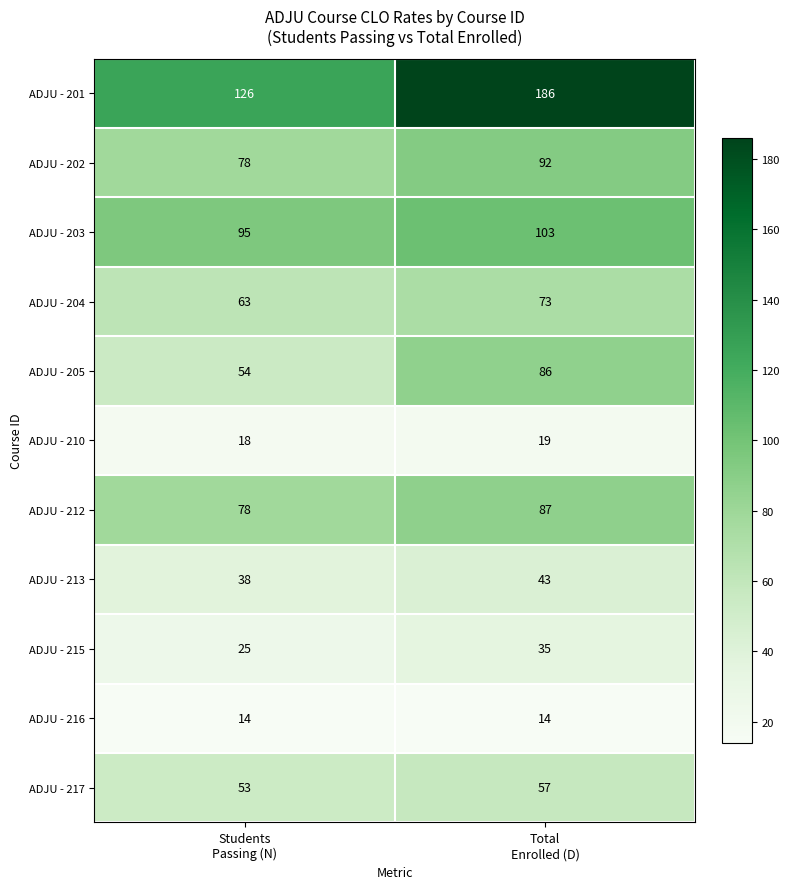

What is the highest value of the ADJU - 202 series?

92